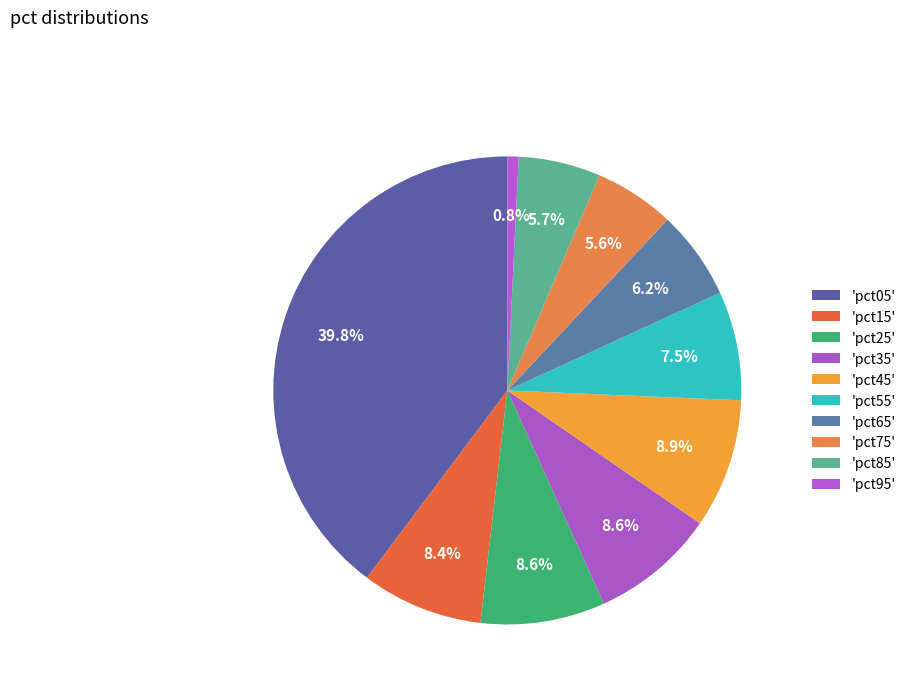

What is the largest slice in the pie chart?

pct05